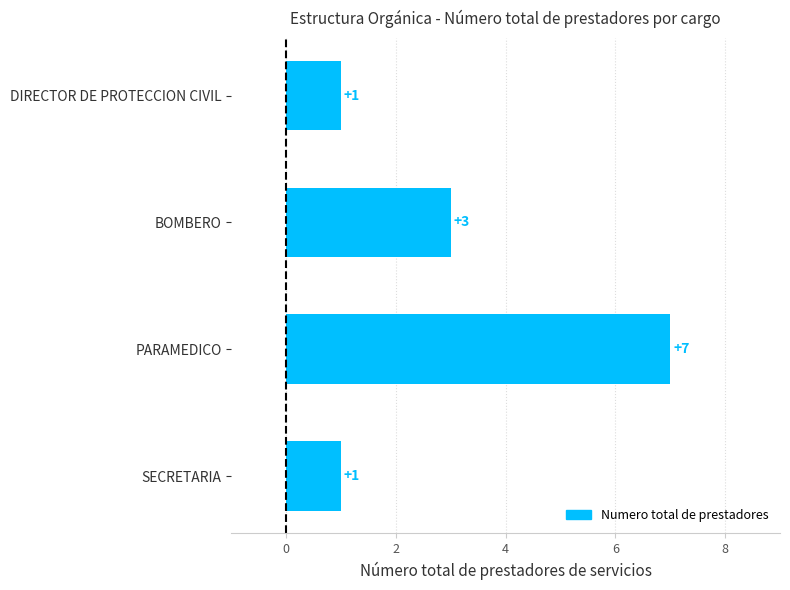

What is the minimum value shown in the chart?

1